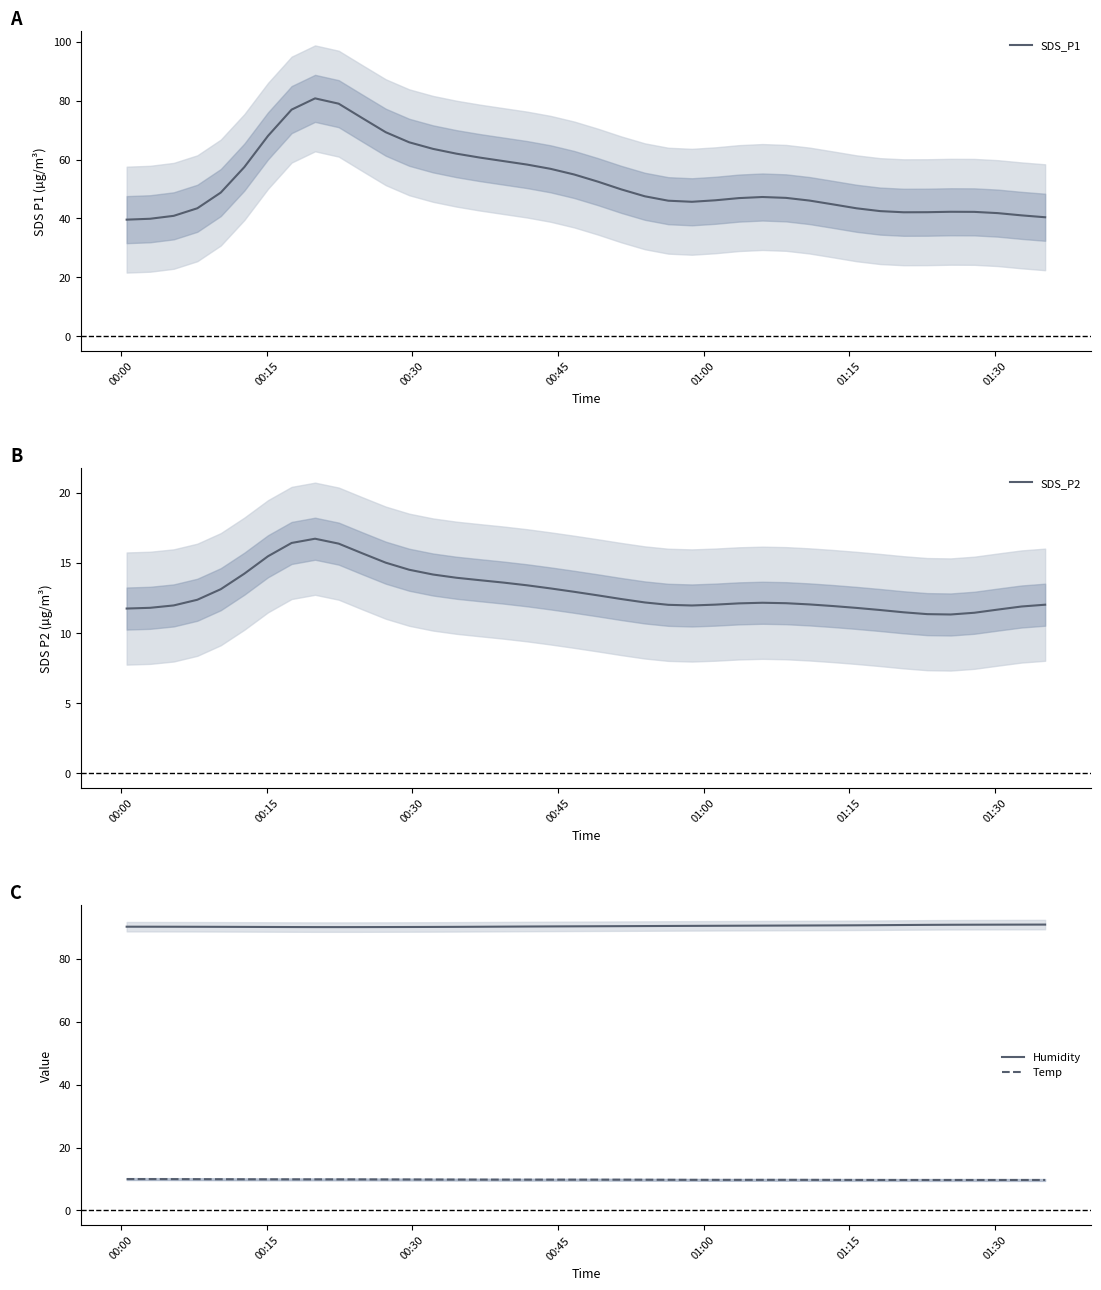

What is the sum of all SDS_P2 values?

518.9